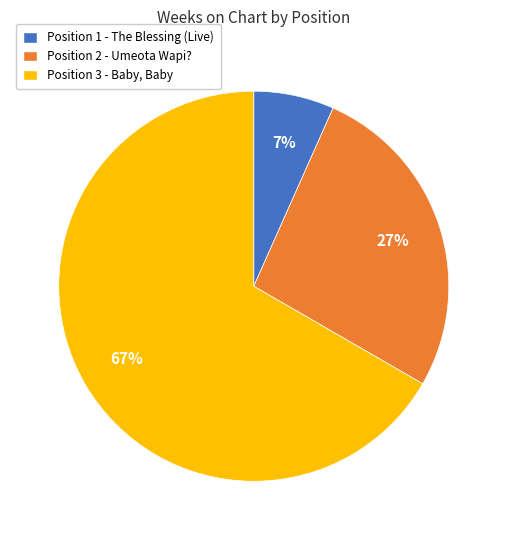

Rank the categories by value from lowest to highest.

Position 1 - The Blessing (Live), Position 2 - Umeota Wapi?, Position 3 - Baby, Baby